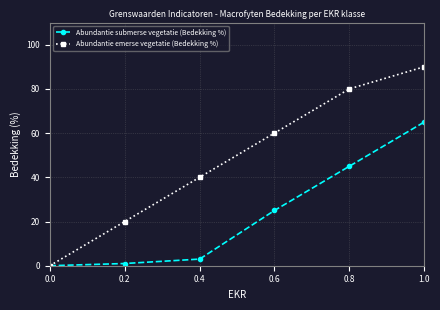

At how many categories does at least one series exceed 70?

2